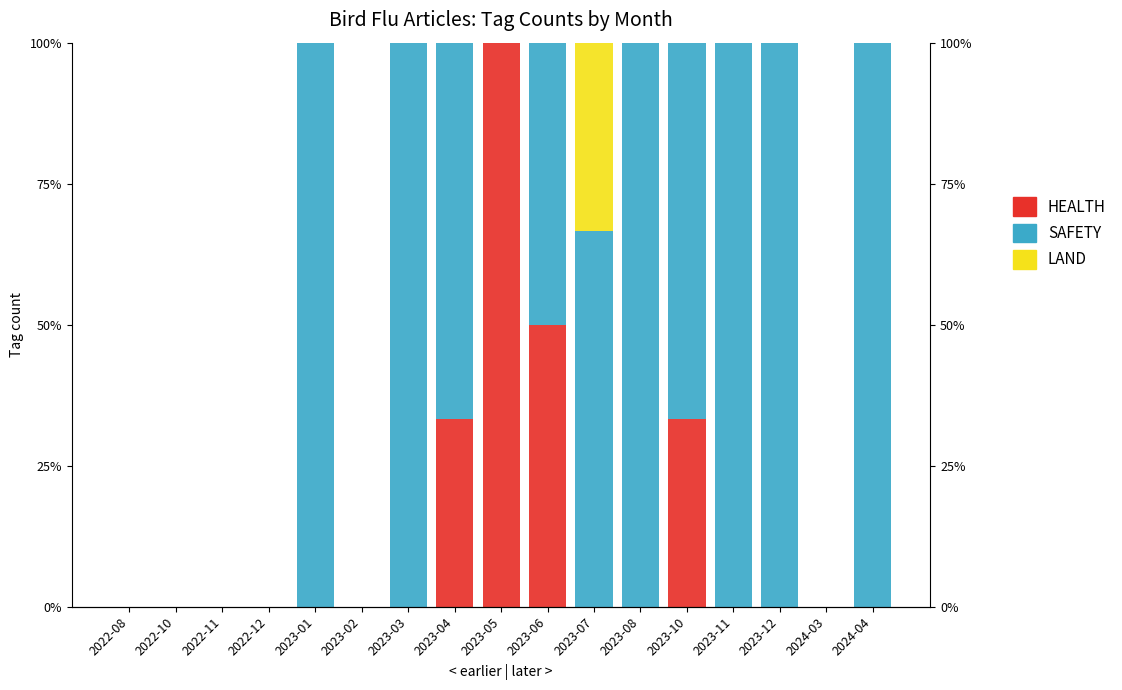

What is the label of the 1st bar from the right?

2024-04